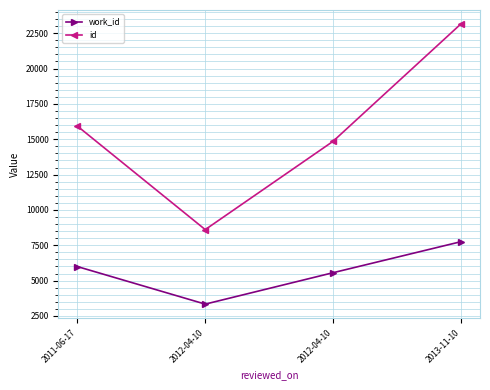

What is the label of the 3rd point from the left?

2012-04-10